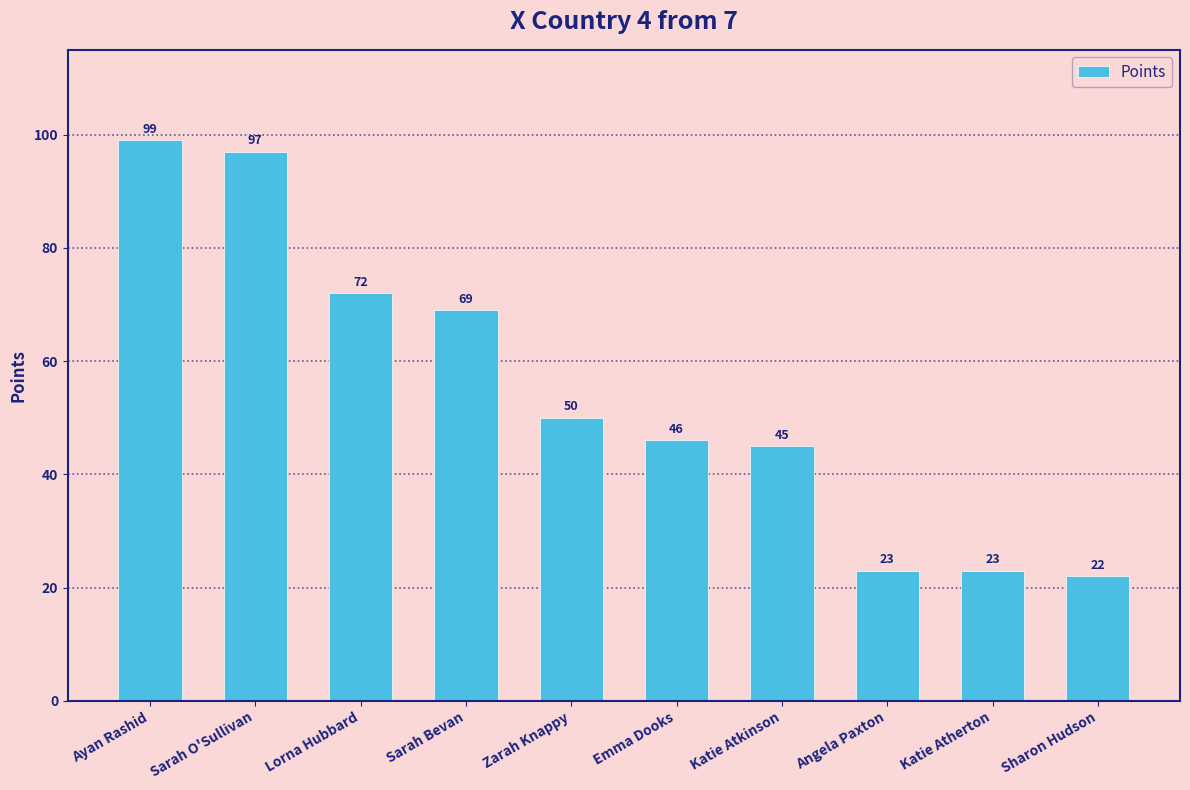

What is the change in value from Sarah O'Sullivan to Lorna Hubbard?

-25